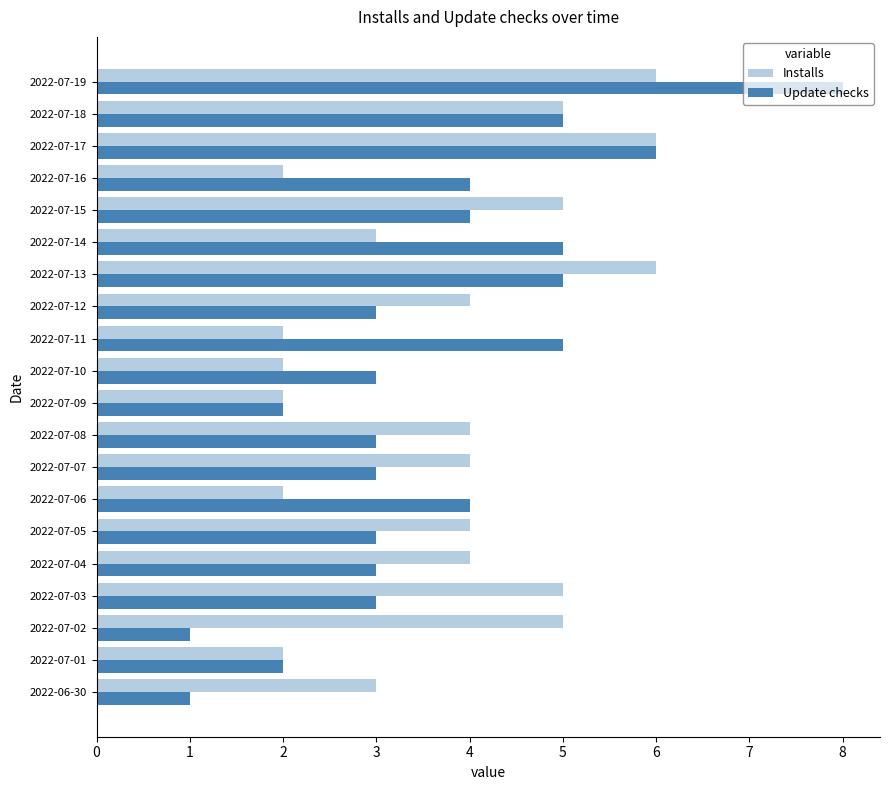

How many distinct data groups are displayed?

2